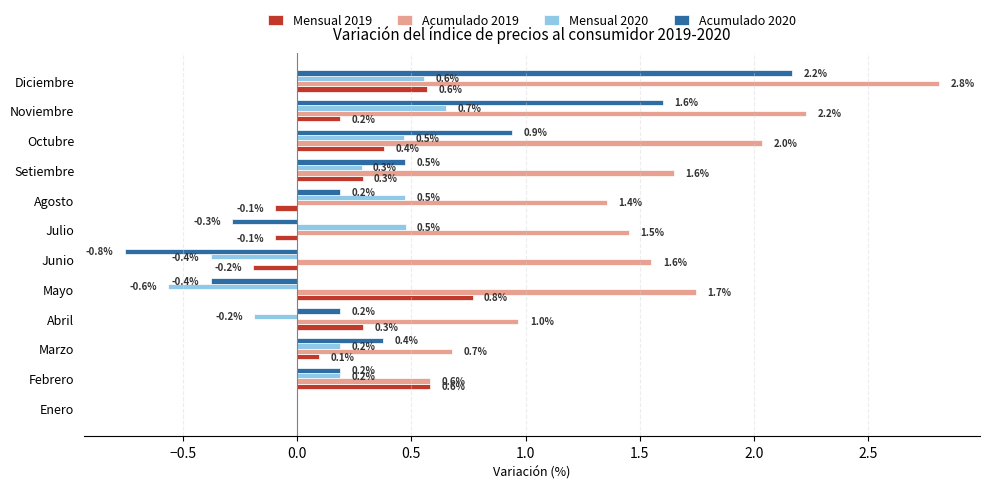

What is the maximum value for Mensual 2019?

0.8